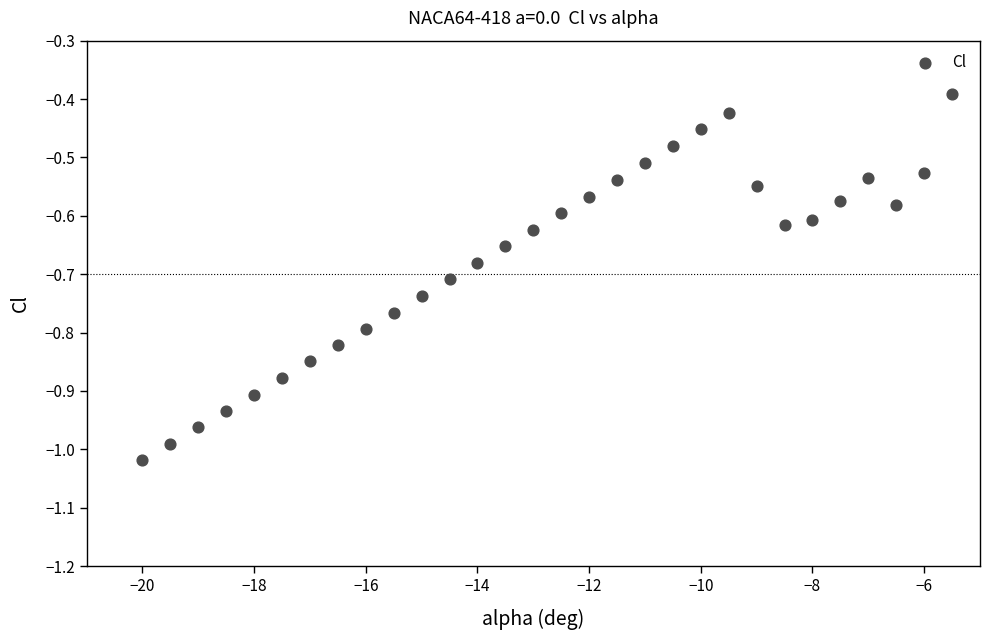

What is the range of Y values (max minus min)?

0.6